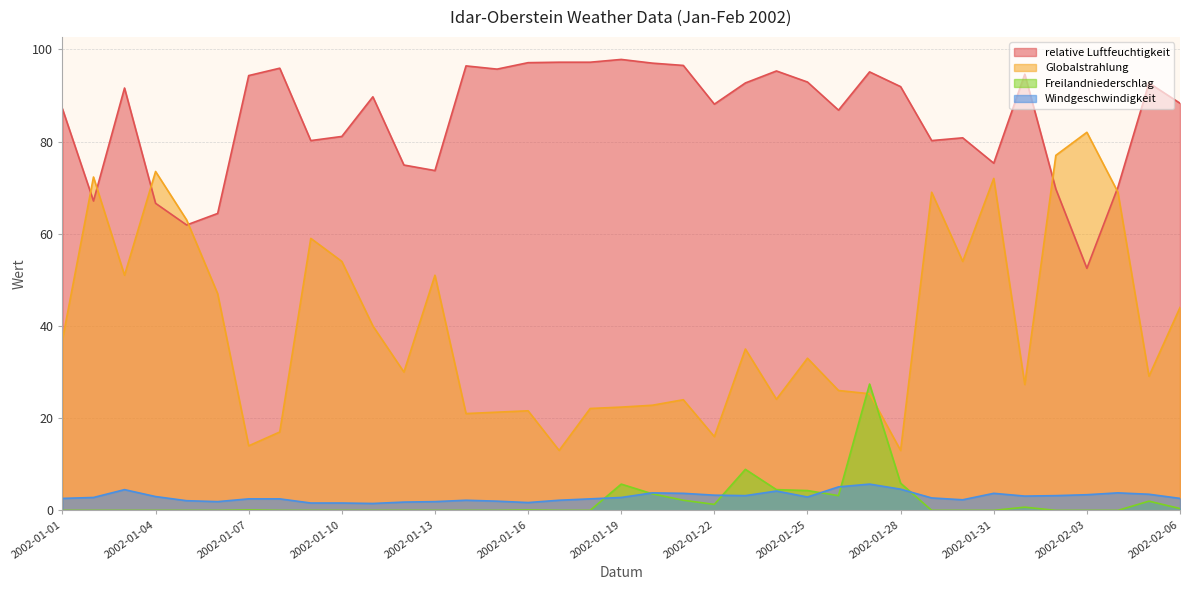

At 2002-01-23, list the series in order from smallest to largest.

Windgeschwindigkeit, Freilandniederschlag, Globalstrahlung, relative Luftfeuchtigkeit